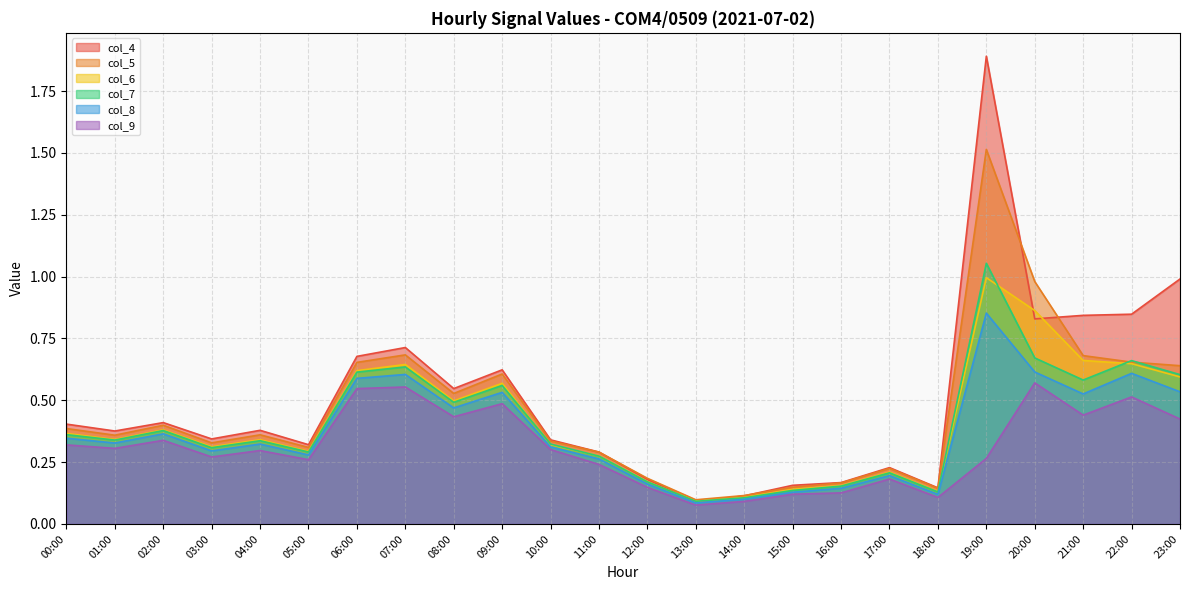

What is the sum of the col_6 values at 13:00 and 17:00?

0.3